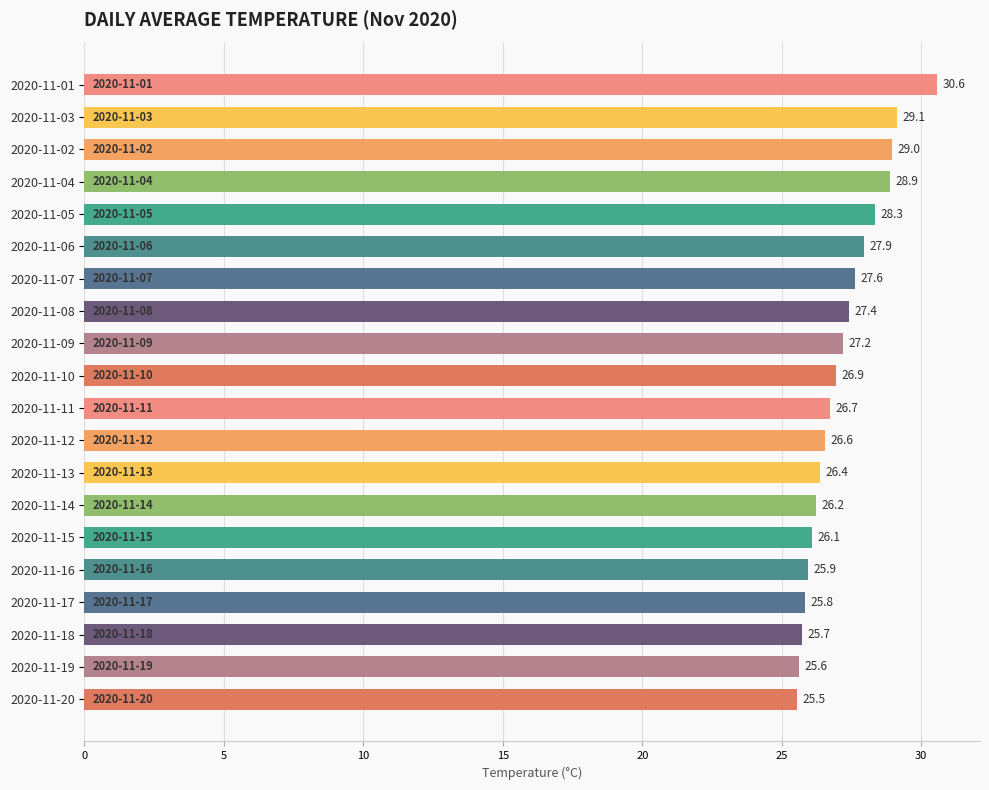

The value at 2020-11-13 is 26.4. True or false?

True